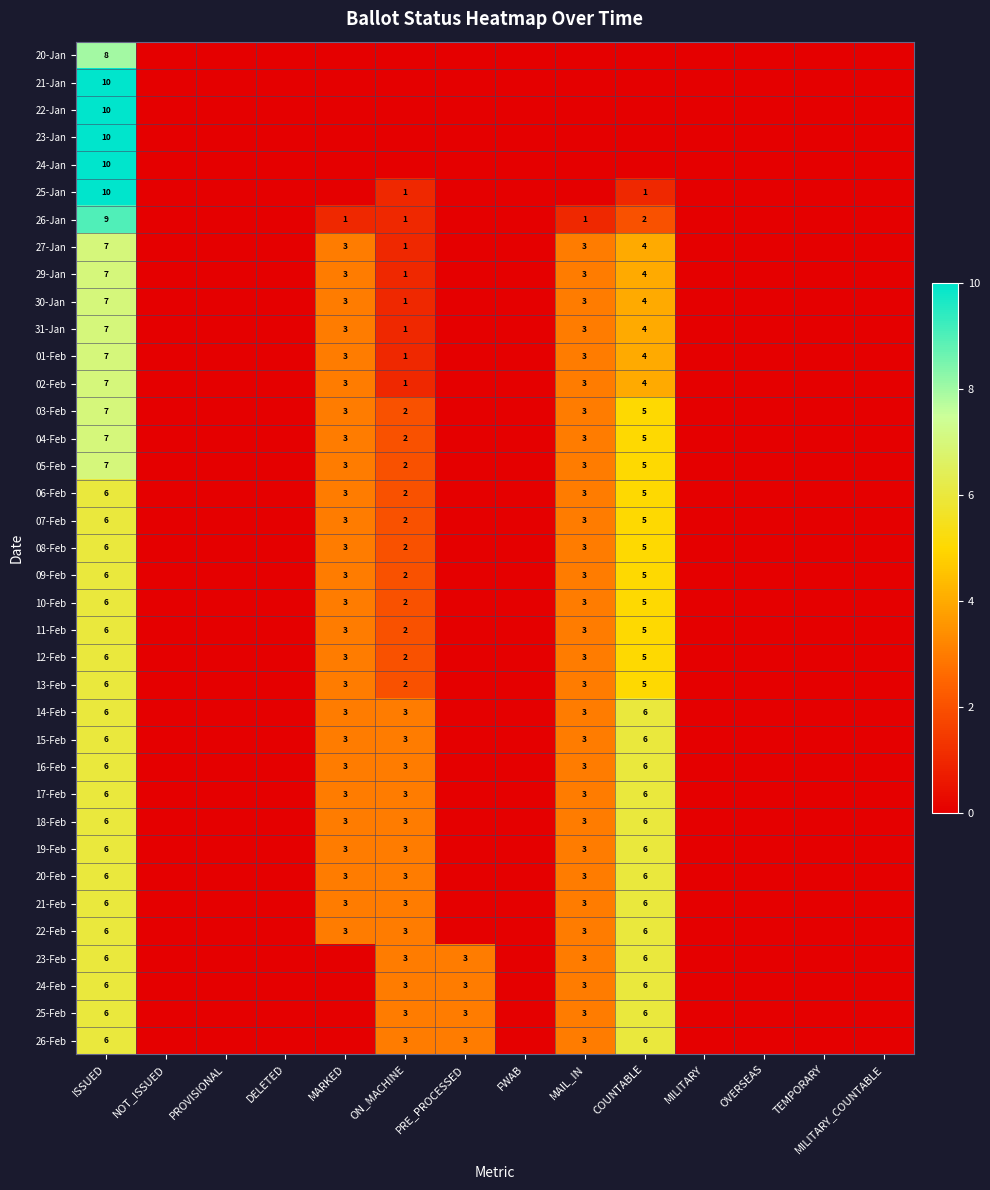

Is it true that 24-Feb equals 10 at ISSUED?

False